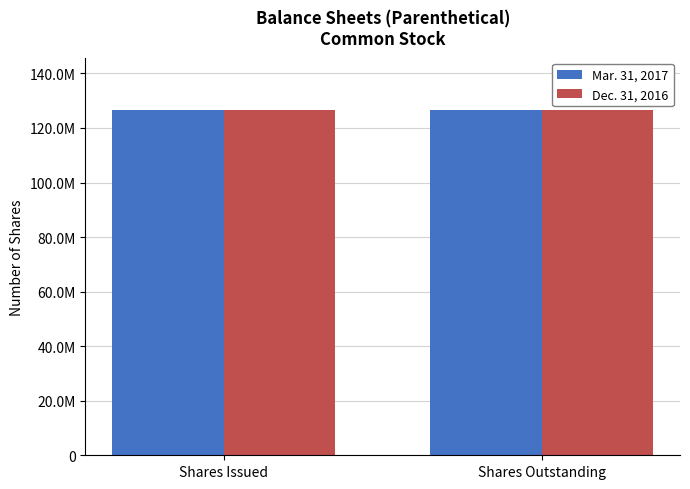

Reading left to right, transcribe all the data shown in this chart.

Mar. 31, 2017: Shares Issued=126740708	Shares Outstanding=126740708
Dec. 31, 2016: Shares Issued=126733337	Shares Outstanding=126733337